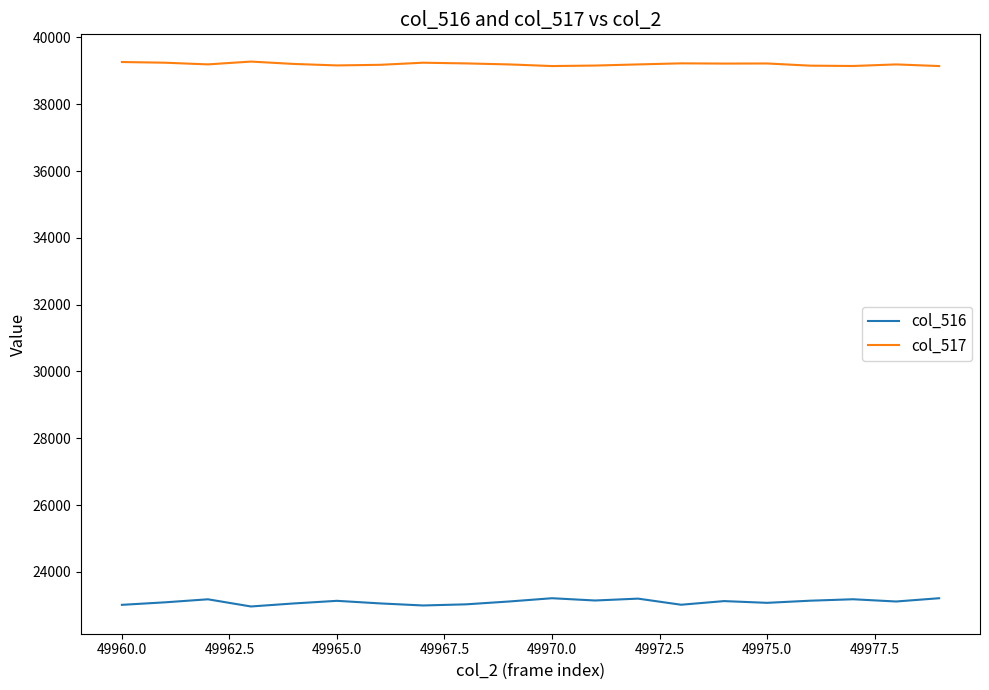

Which series has the largest total across all categories?

col_517